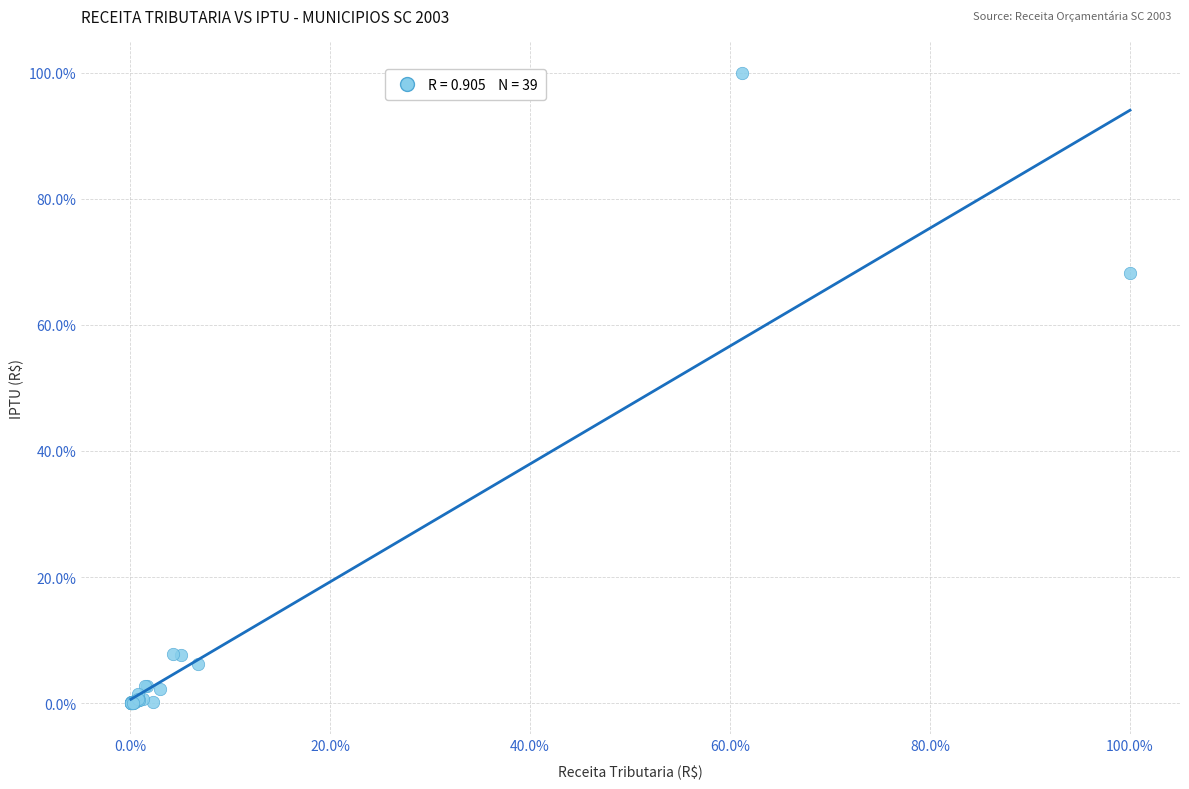

What Y value in the scatter plot is closest to 50?

68.2